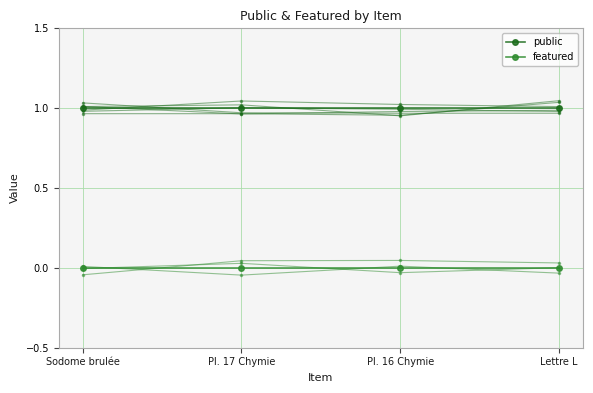

What is the total value across all series at Pl. 16 Chymie?

1